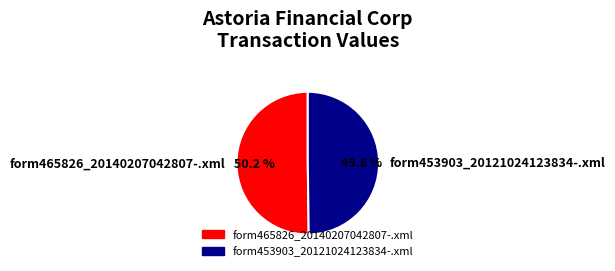

What percentage is the form453903_20121024123834-.xml slice, to the nearest percent?

50%